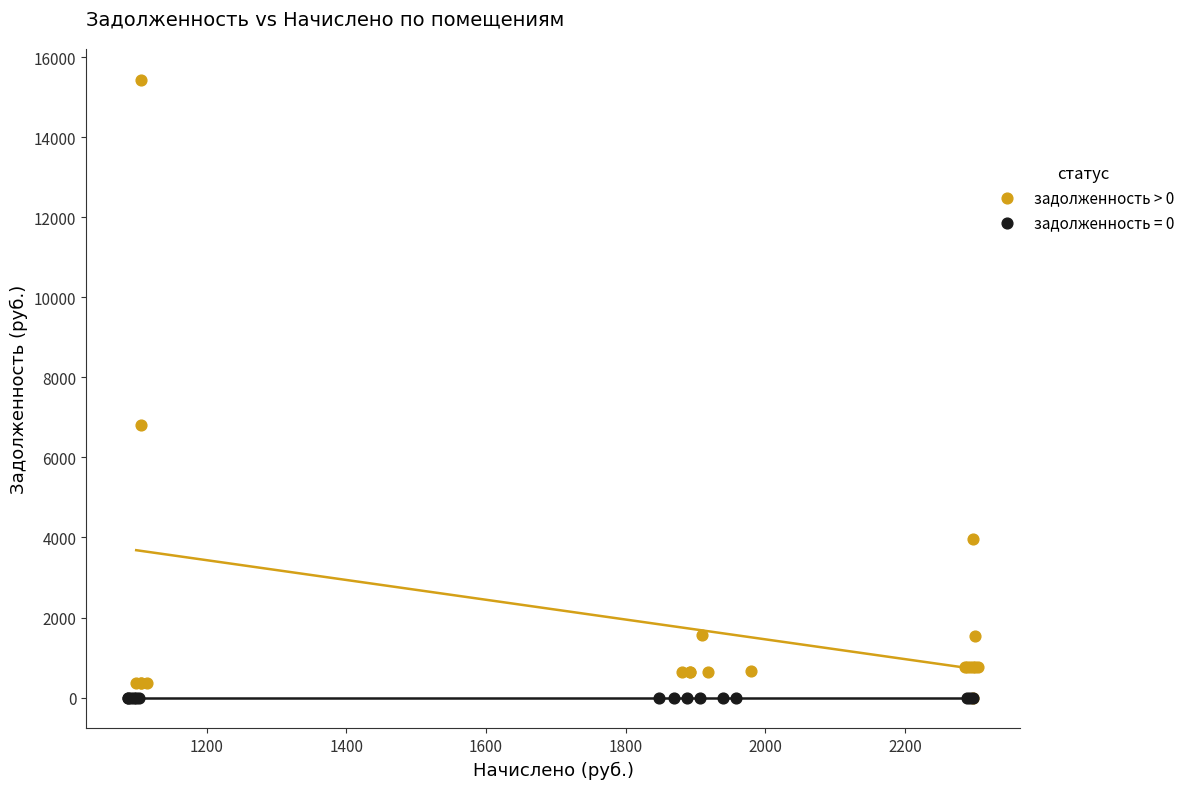

Which series contains the highest Y value?

задолженность > 0